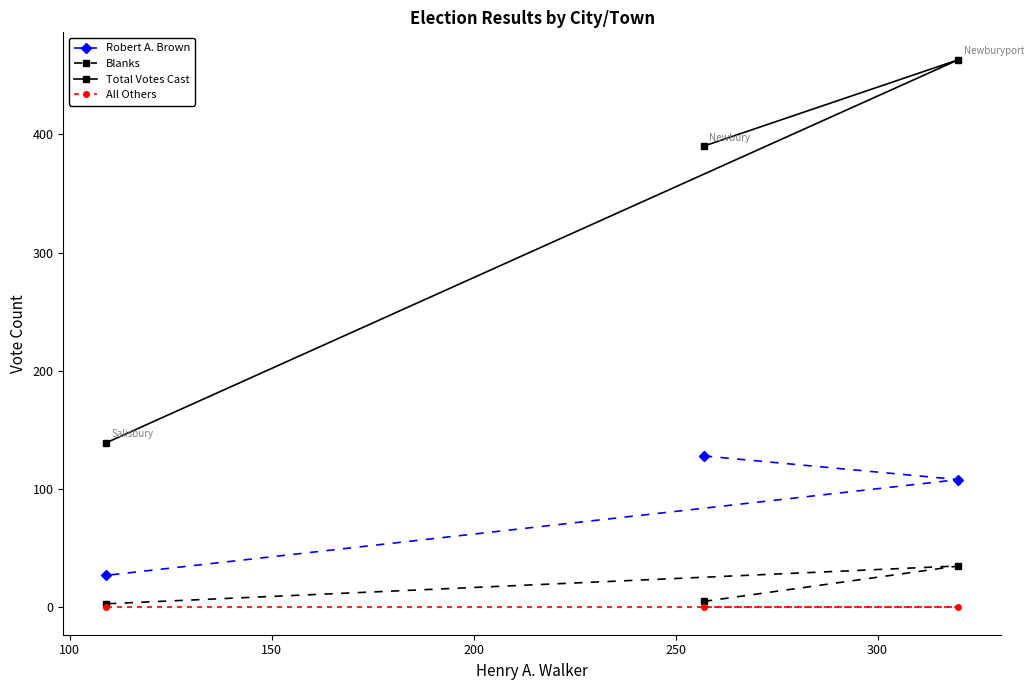

Which series has the largest total across all categories?

Total Votes Cast